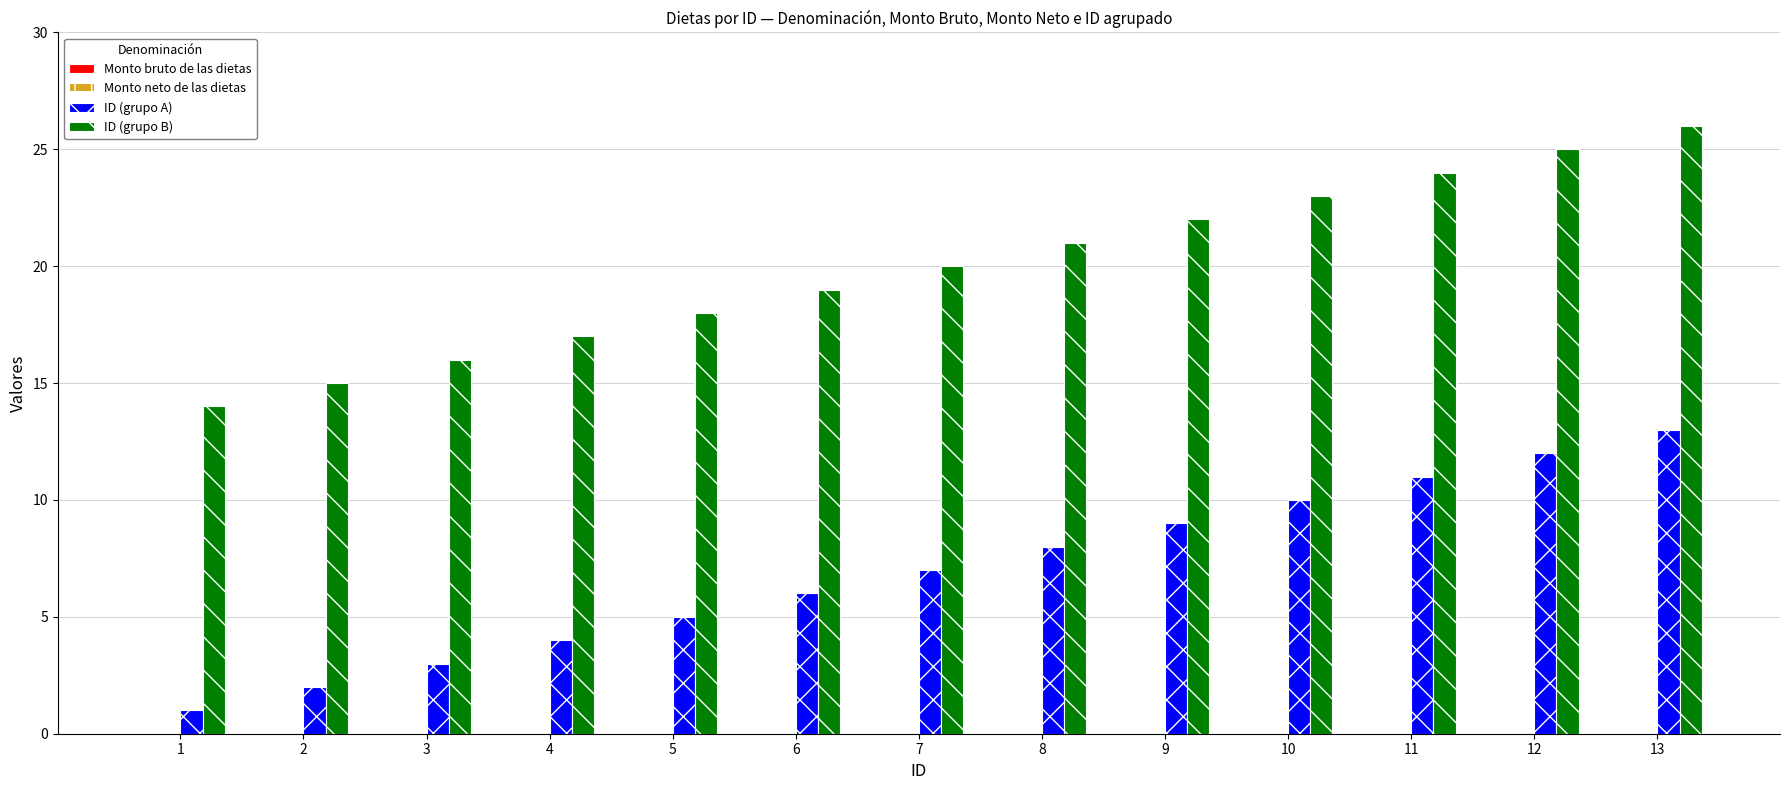

The ID (grupo B) series shows 8 at 3. True or false?

False